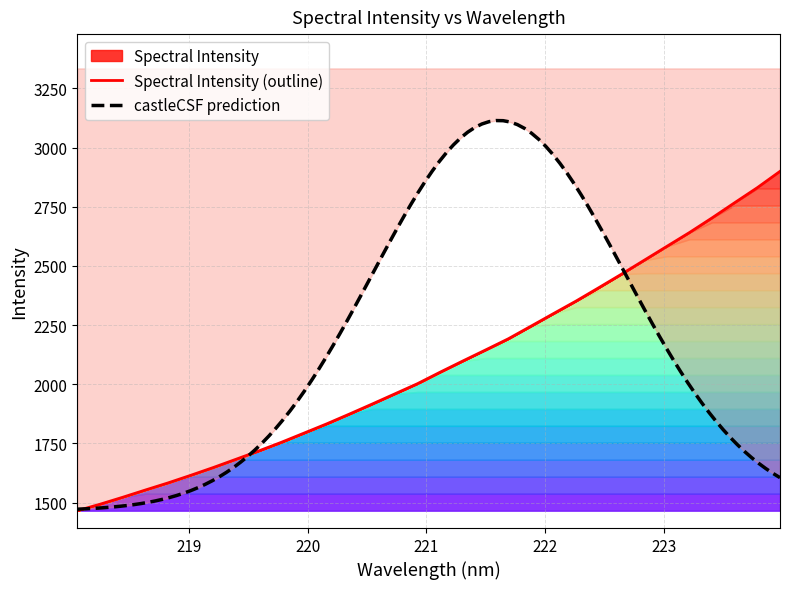

What is the highest value of the Spectral Intensity (outline) series?

2899.7